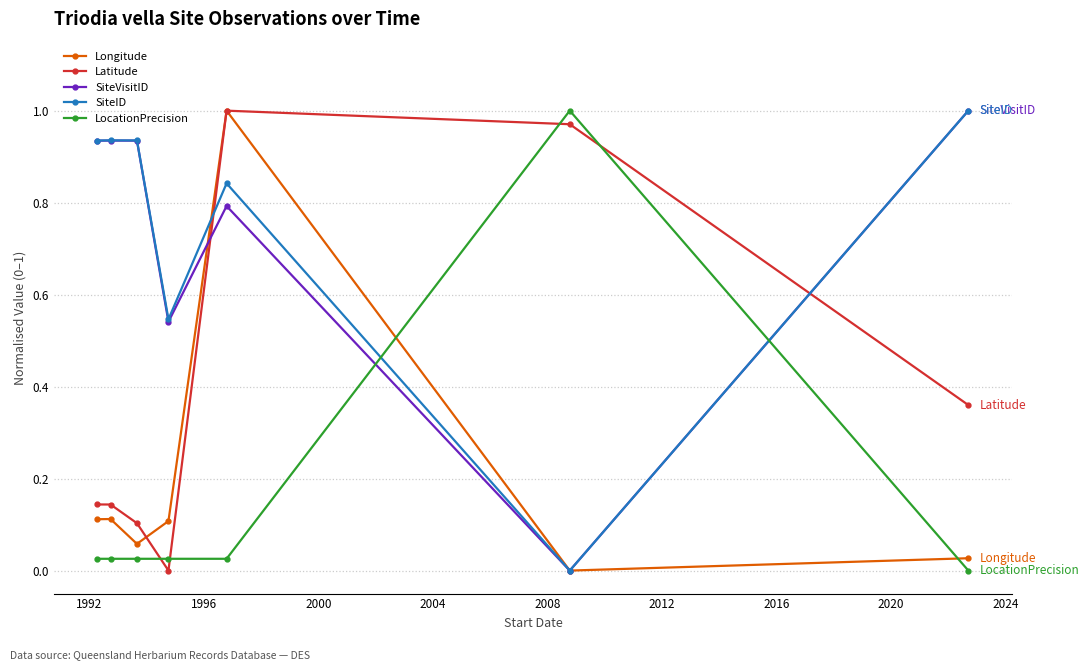

In Longitude, how many points are lower than both neighbors (excluding endpoints)?

2